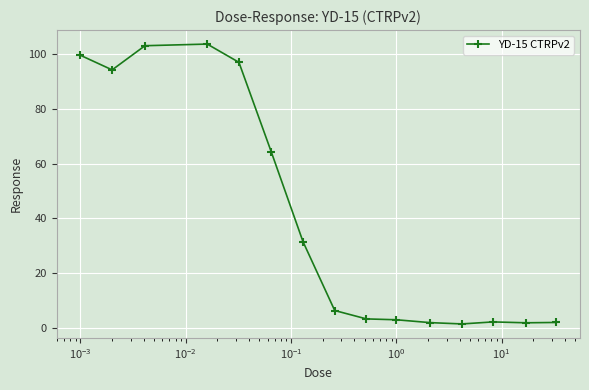

What is the difference between the second highest and minimum values?

101.7